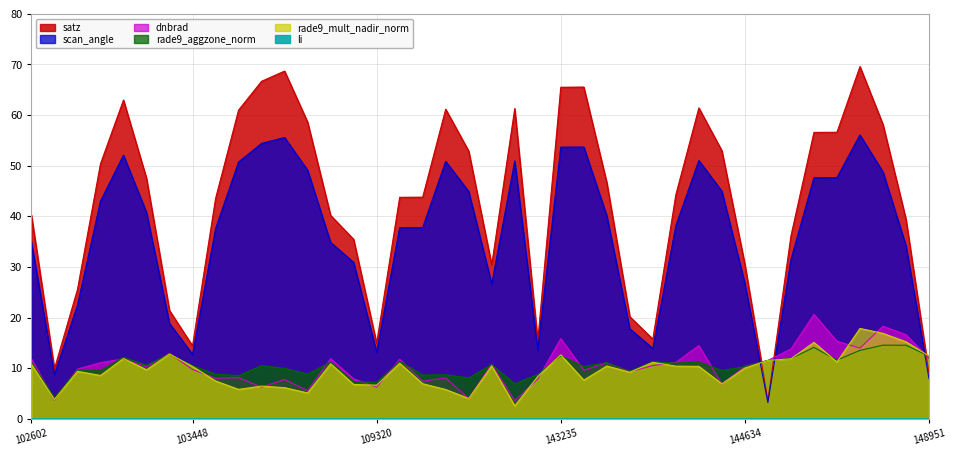

At 144221, list the series in order from smallest to largest.

li, rade9_mult_nadir_norm, rade9_aggzone_norm, dnbrad, scan_angle, satz